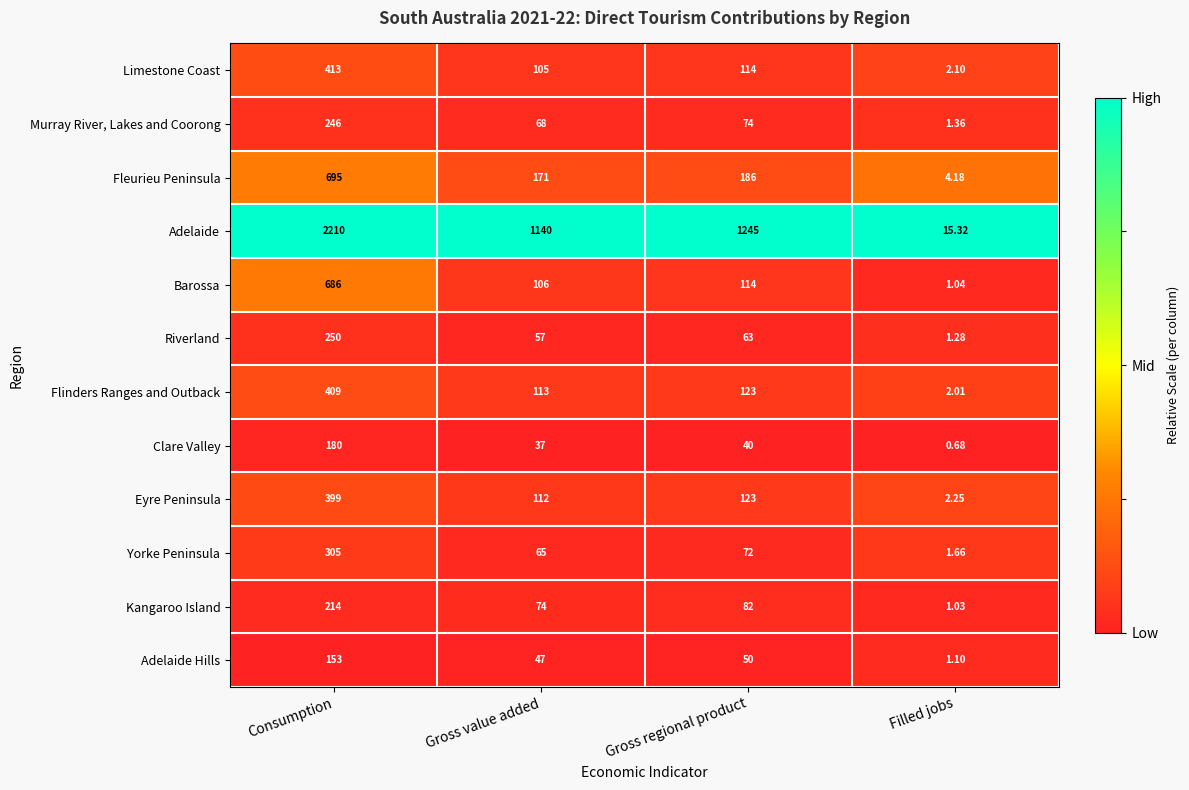

At which category is the sum across all series the highest?

Consumption